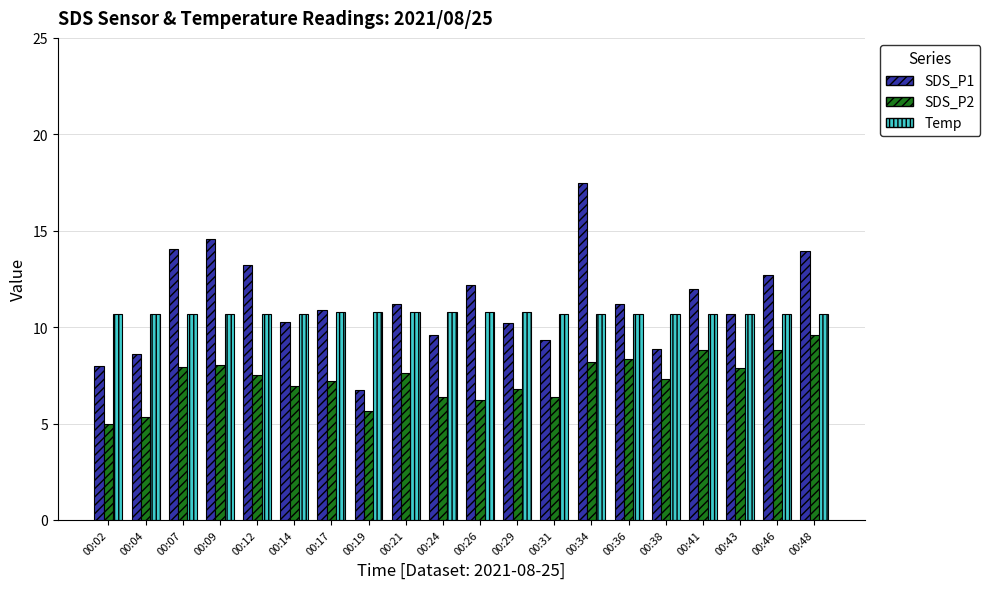

What is the value of the SDS_P2 bar at the 10th from the left?

6.4